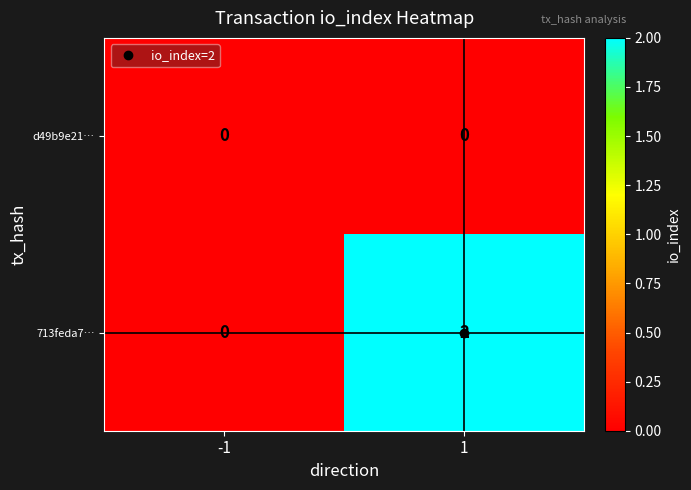

Which label corresponds to the largest value in the chart?

1